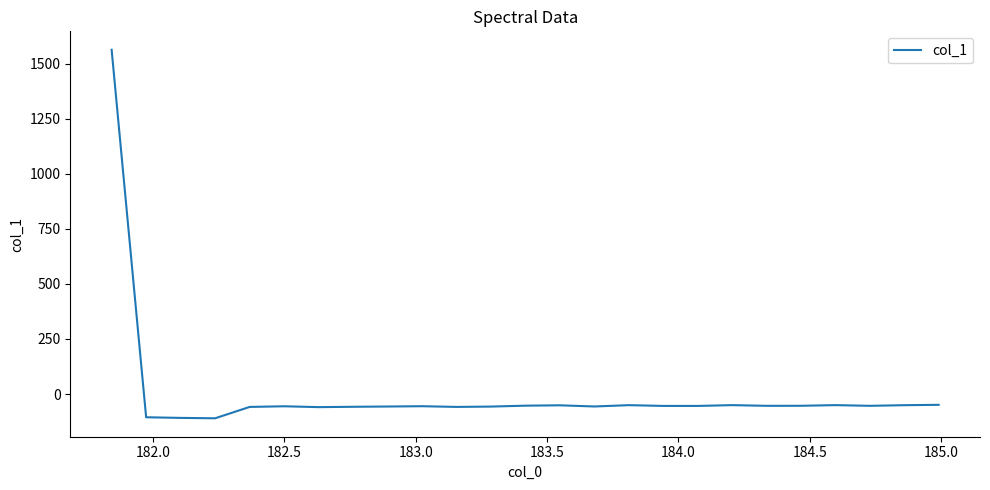

What is the greatest value displayed?

1562.5